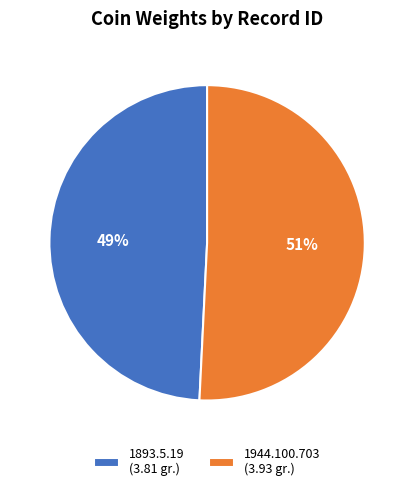

What percentage is the 1944.100.703 slice, to the nearest percent?

51%